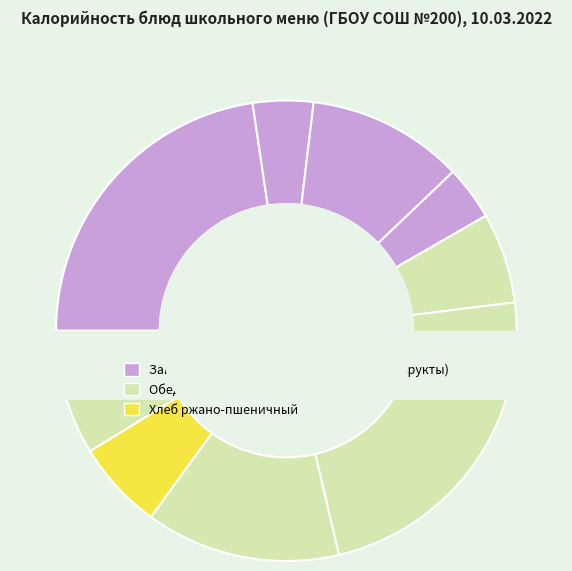

How many slices are in this pie chart?

10